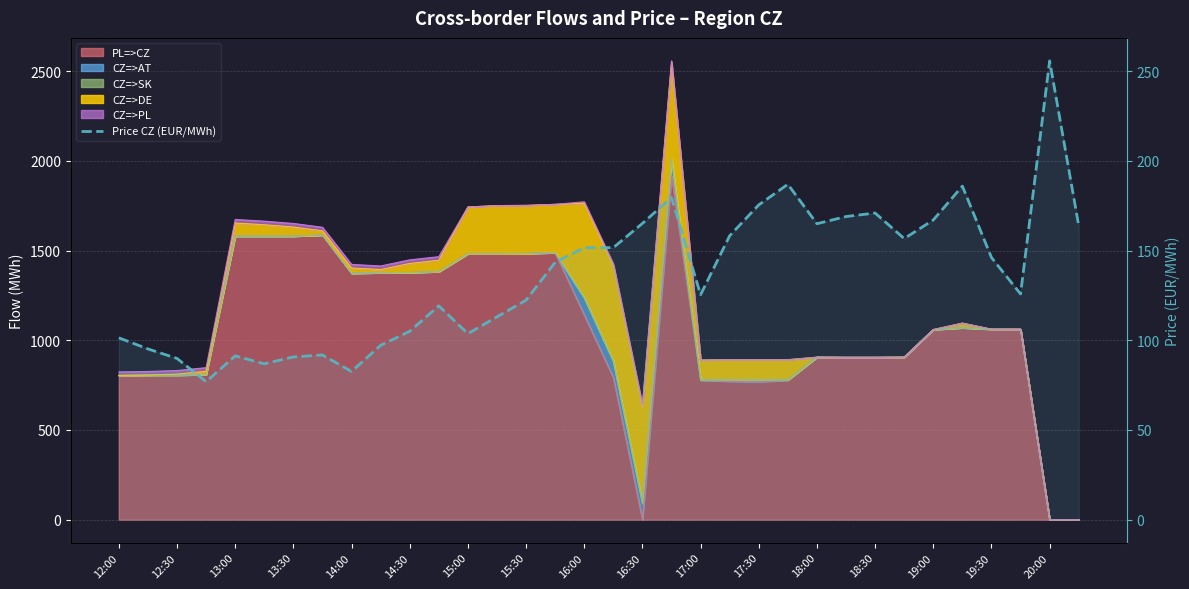

How many data points are above 143?

17